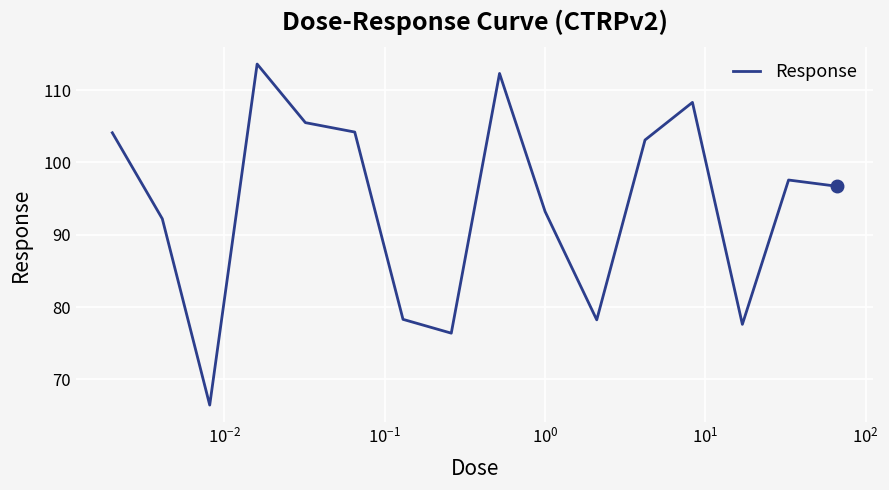

How many lines are shown in the chart?

1